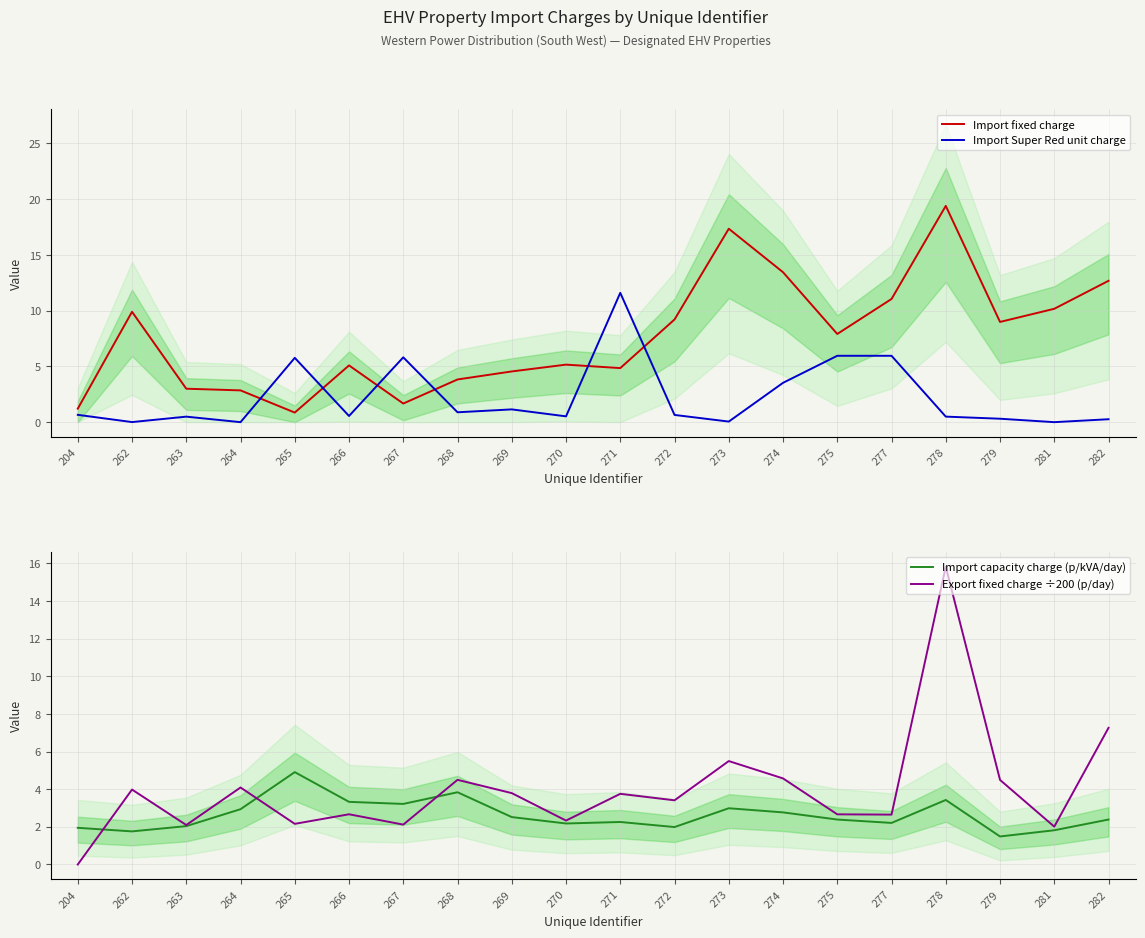

Reading right to left, list all the values displayed in this chart.

Import fixed charge: 12.7	10.2	9.0	19.4	11.1	7.9	13.4	17.4	9.2	4.8	5.2	4.5	3.8	1.7	5.1	0.9	2.9	3.0	9.9	1.2
Import Super Red unit charge: 0.3	0.0	0.3	0.5	6.0	6.0	3.5	0.1	0.6	11.6	0.5	1.1	0.9	5.8	0.6	5.8	0.0	0.5	0.0	0.7
Import capacity charge (p/kVA/day): 2.4	1.8	1.5	3.4	2.2	2.4	2.8	3.0	2.0	2.3	2.2	2.5	3.8	3.2	3.3	4.9	2.9	2.0	1.8	1.9
Export fixed charge ÷200 (p/day): 7.3	2.0	4.5	15.8	2.7	2.7	4.6	5.5	3.4	3.8	2.3	3.8	4.5	2.1	2.7	2.2	4.1	2.1	4.0	0.0